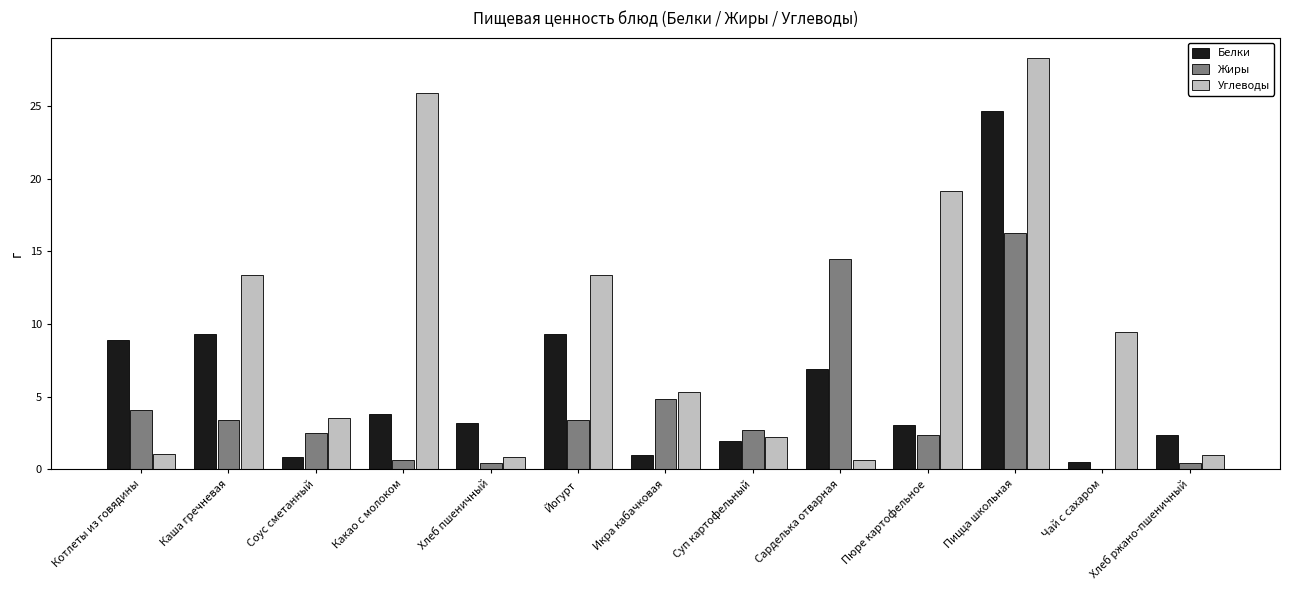

The value of Жиры at Икра кабачковая is 7.5. True or false?

False